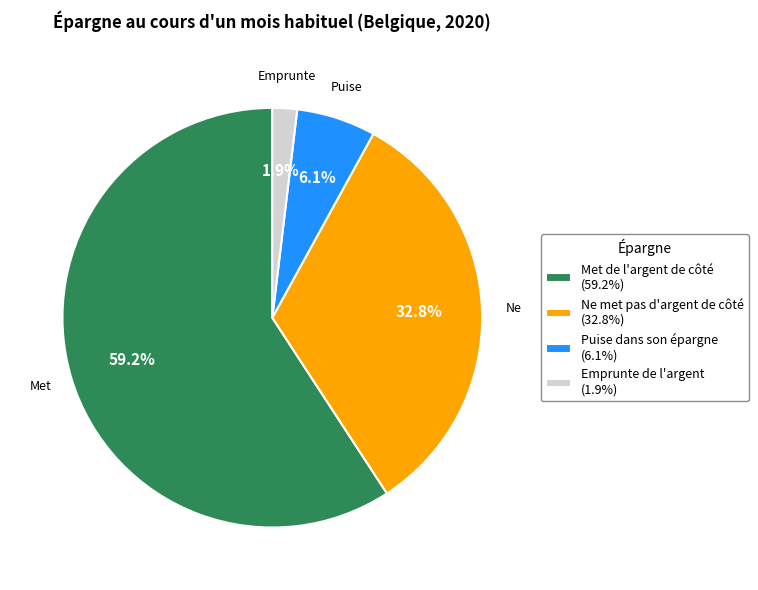

Do Met de l'argent de côté (59.2%) and Ne met pas d'argent de côté (32.8%) together represent more than half of the pie?

Yes